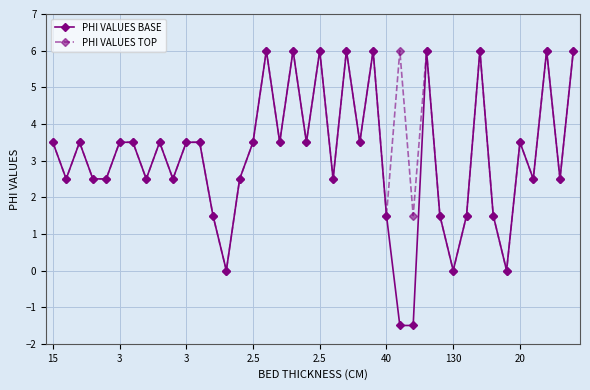

True or false: PHI VALUES BASE has more than 0 points higher than both neighbors.

True